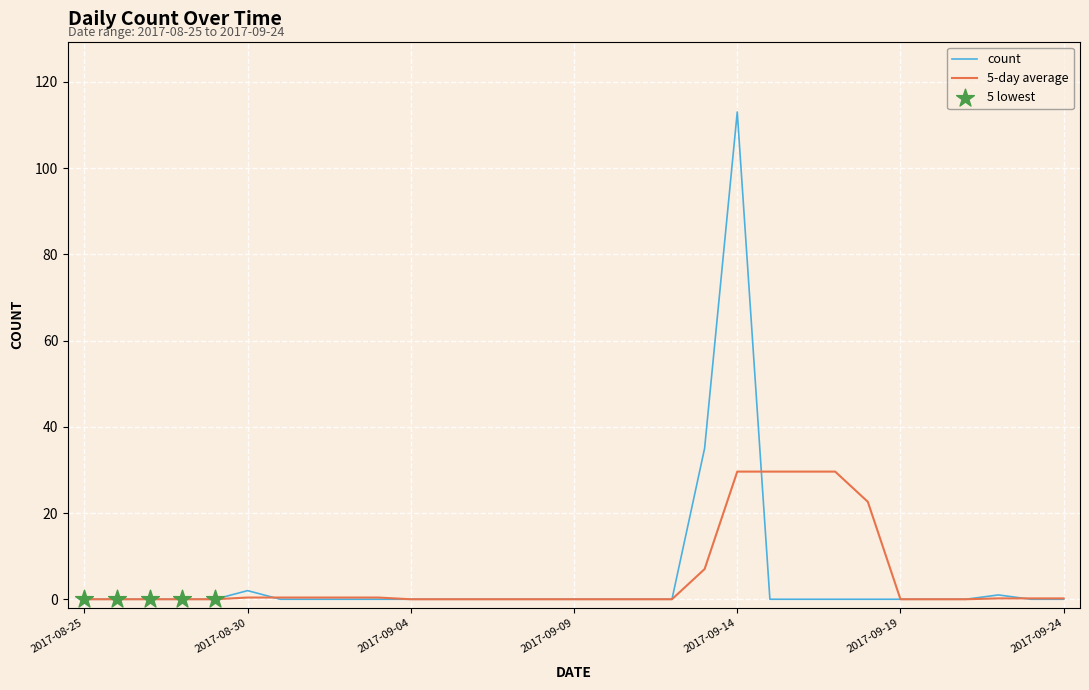

Which series has the widest spread of values?

count